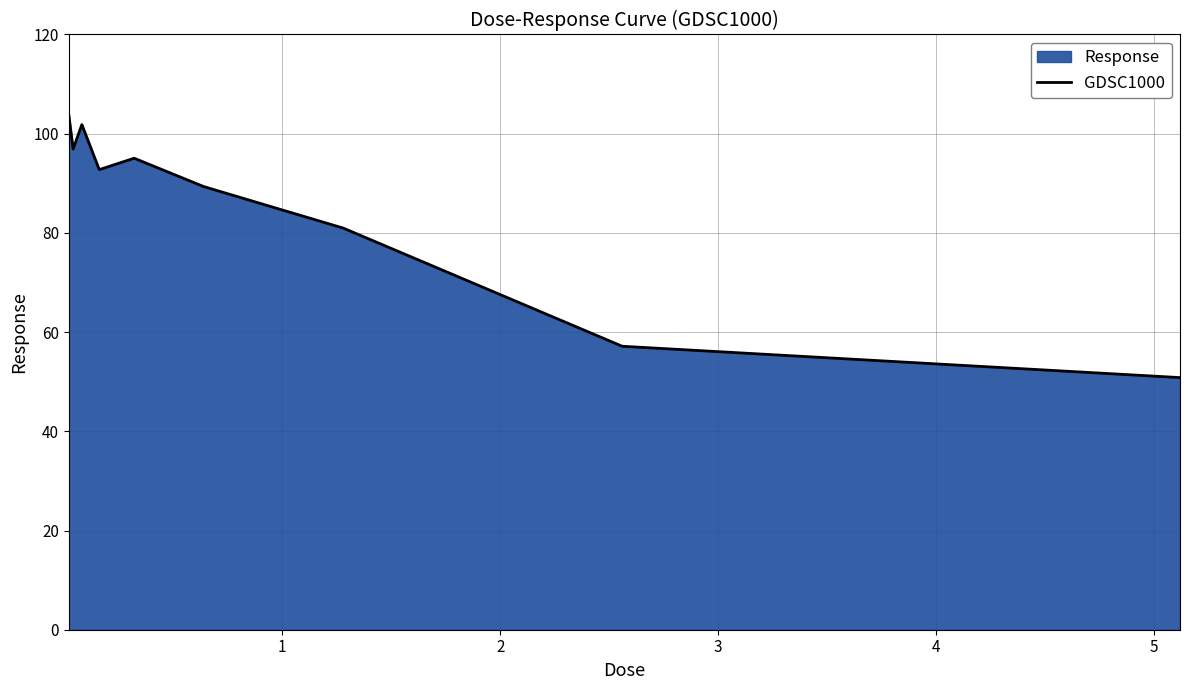

What is the greatest value displayed?

103.8